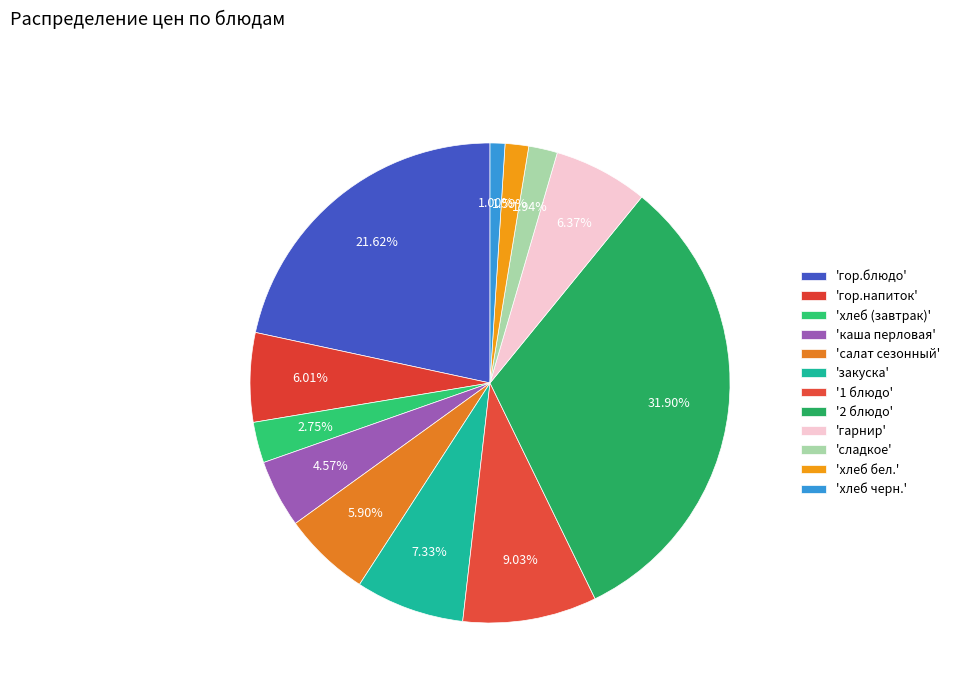

Rank the categories by value from lowest to highest.

хлеб черн., хлеб бел., сладкое, хлеб (завтрак), каша перловая, салат сезонный, гор.напиток, гарнир, закуска, 1 блюдо, гор.блюдо, 2 блюдо